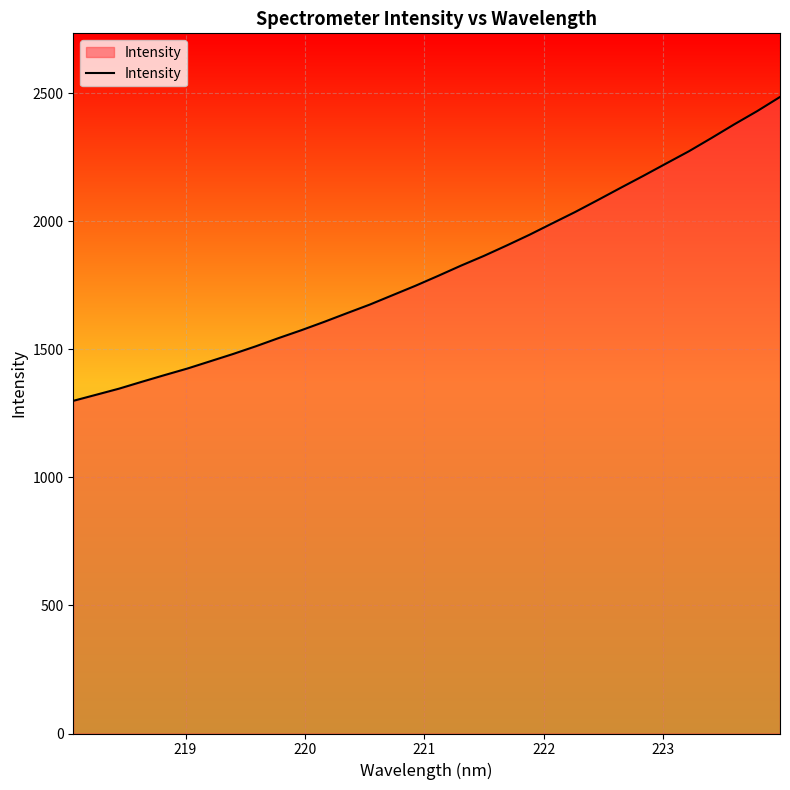

Count the number of values greater than 1787.

16